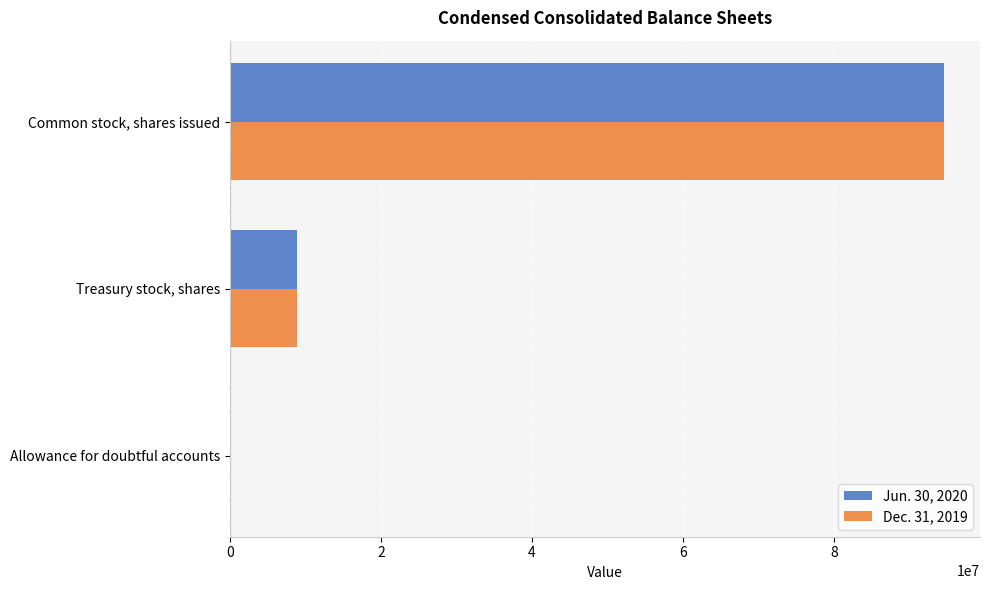

At which category is the sum across all series the highest?

Common stock, shares issued